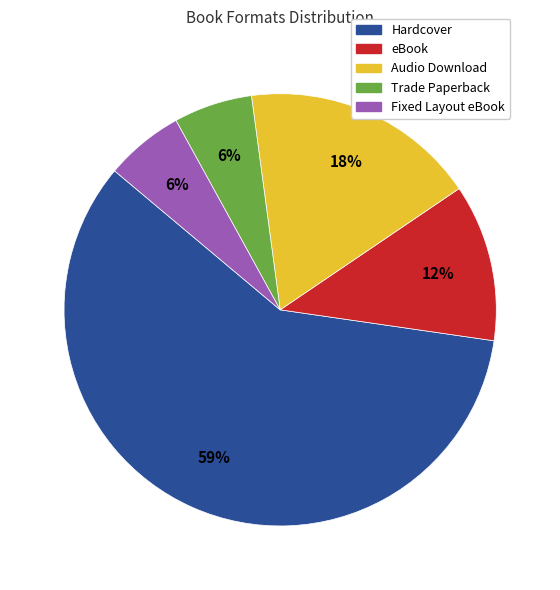

How many slices are in this pie chart?

5